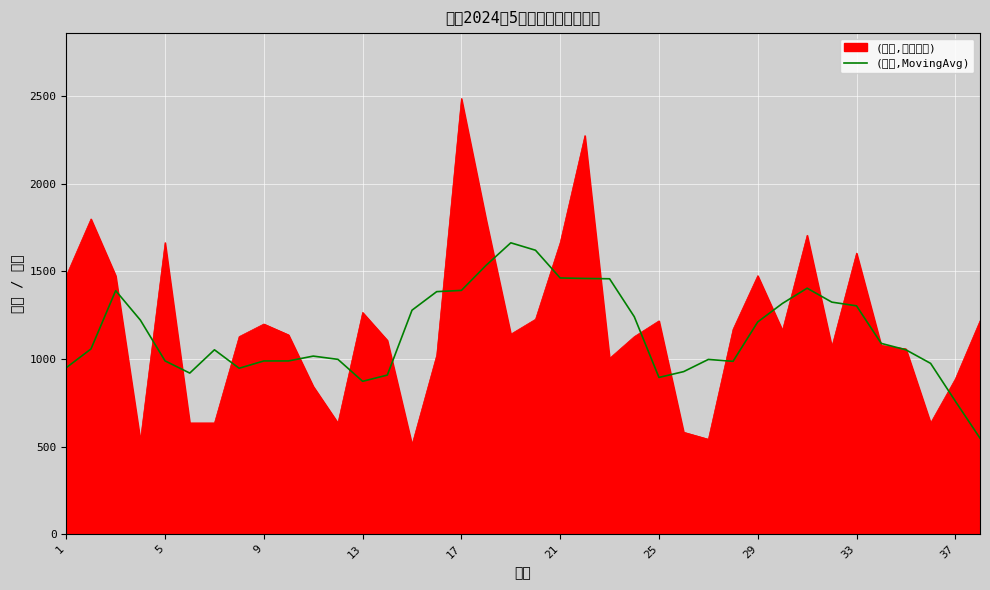

Does the chart display data point markers on the line(s)?

No